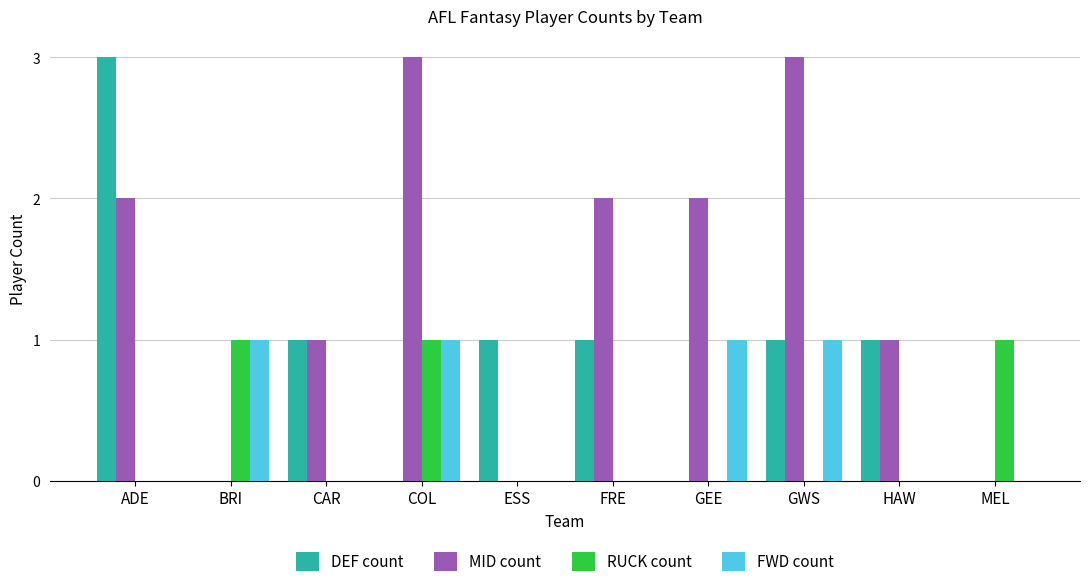

What is the maximum value for MID count?

3